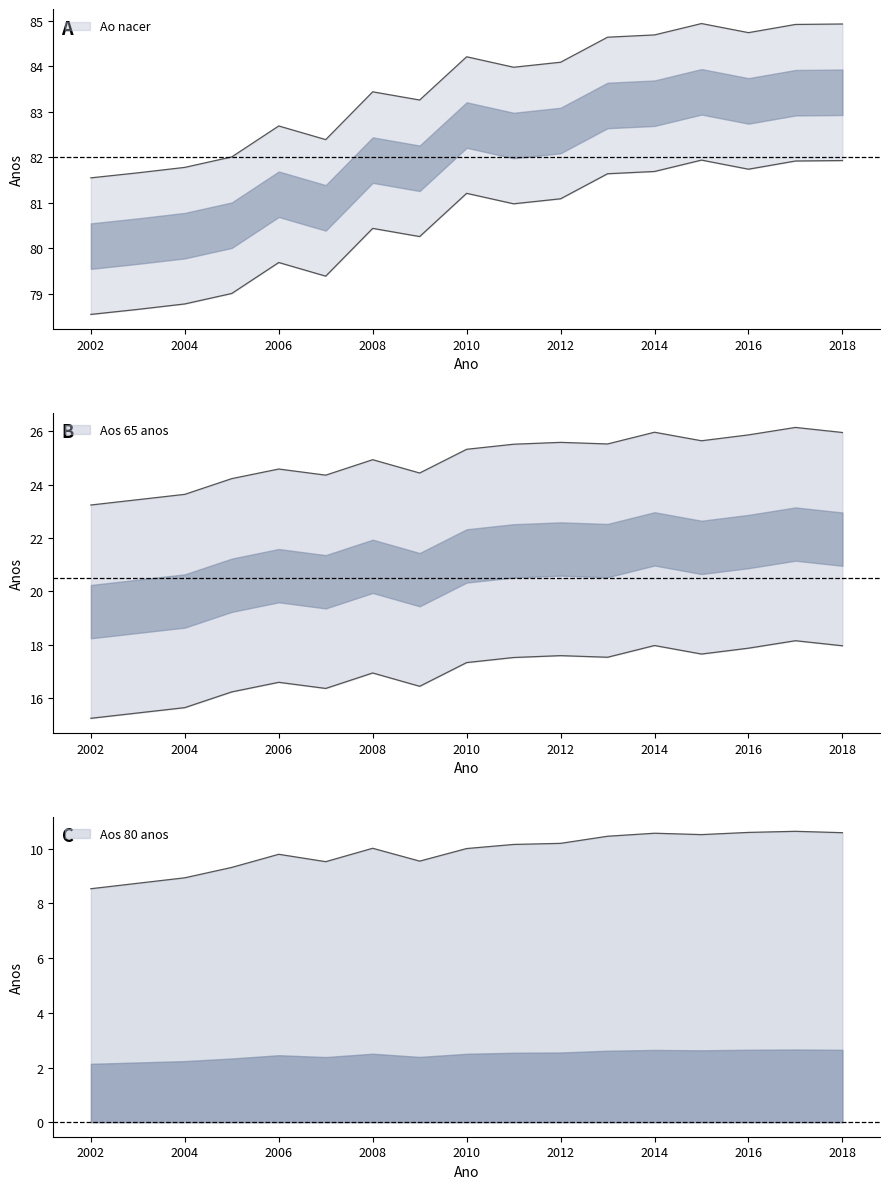

What is the value of the Ao nacer point at the 1st from the left?

81.5